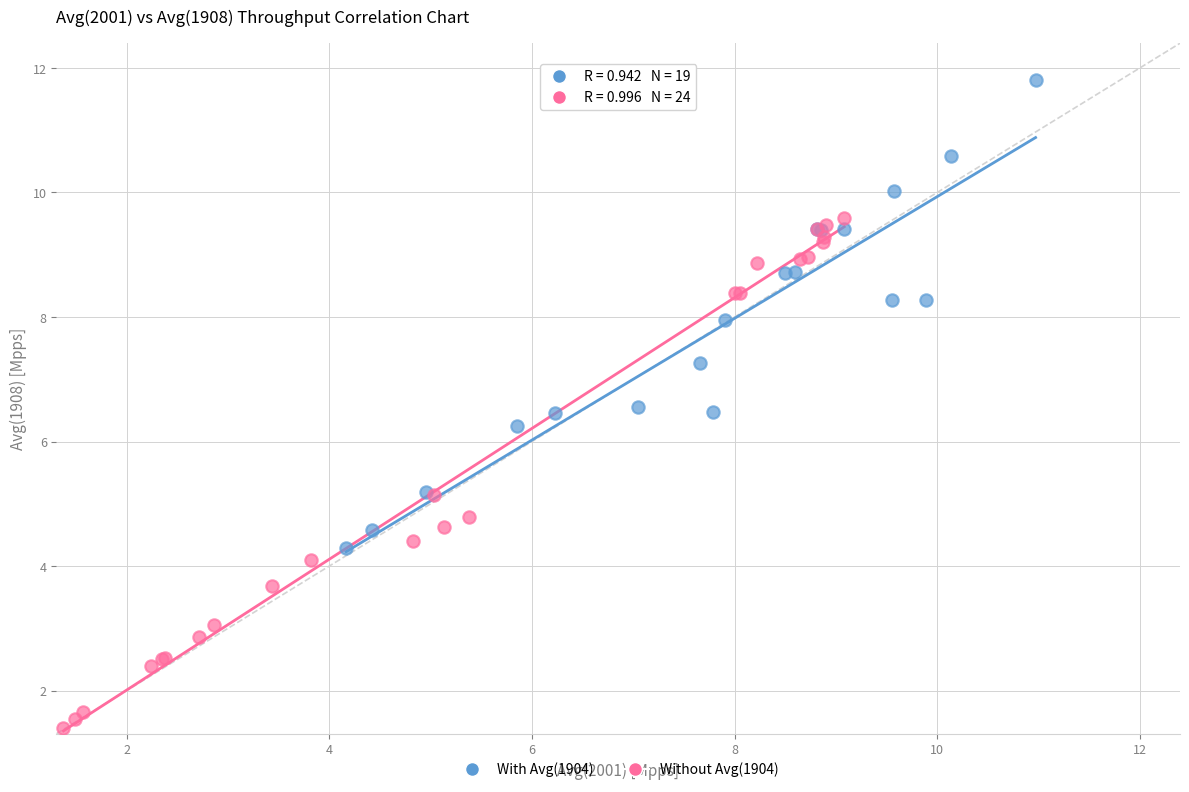

Which series has the largest Y range (max minus min)?

Without Avg(1904)